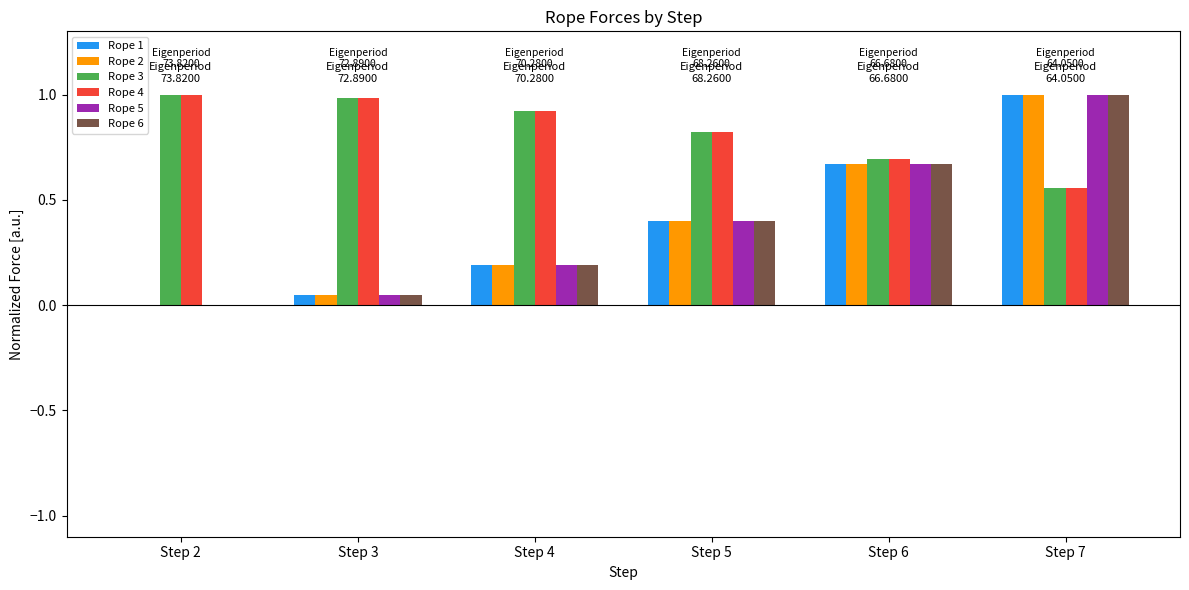

At which category is the sum across all series the highest?

Step 7